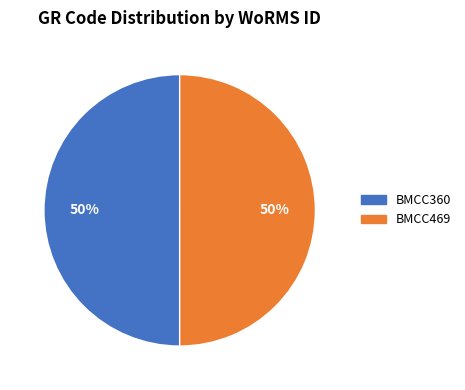

Is it true that BMCC360 is 45% of the pie?

False